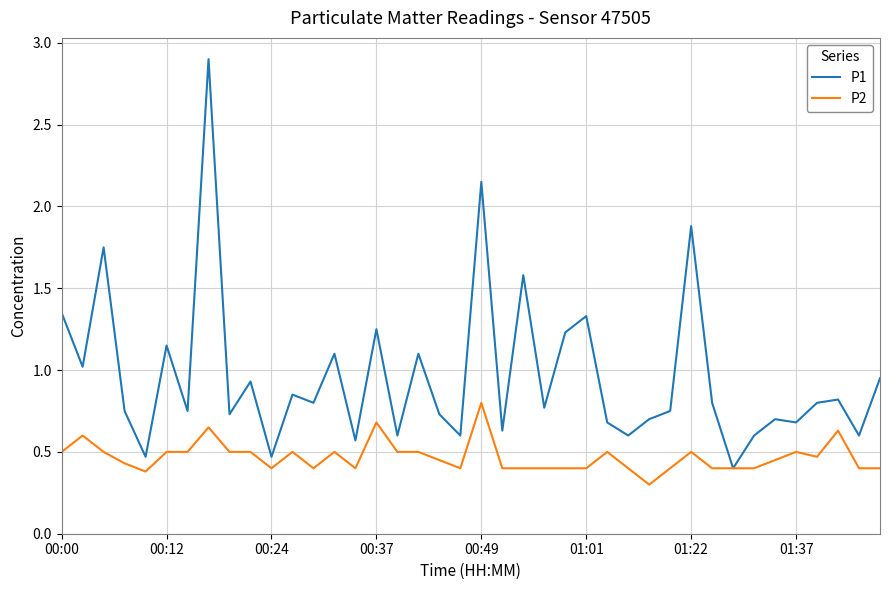

Count the number of data series in this chart.

2